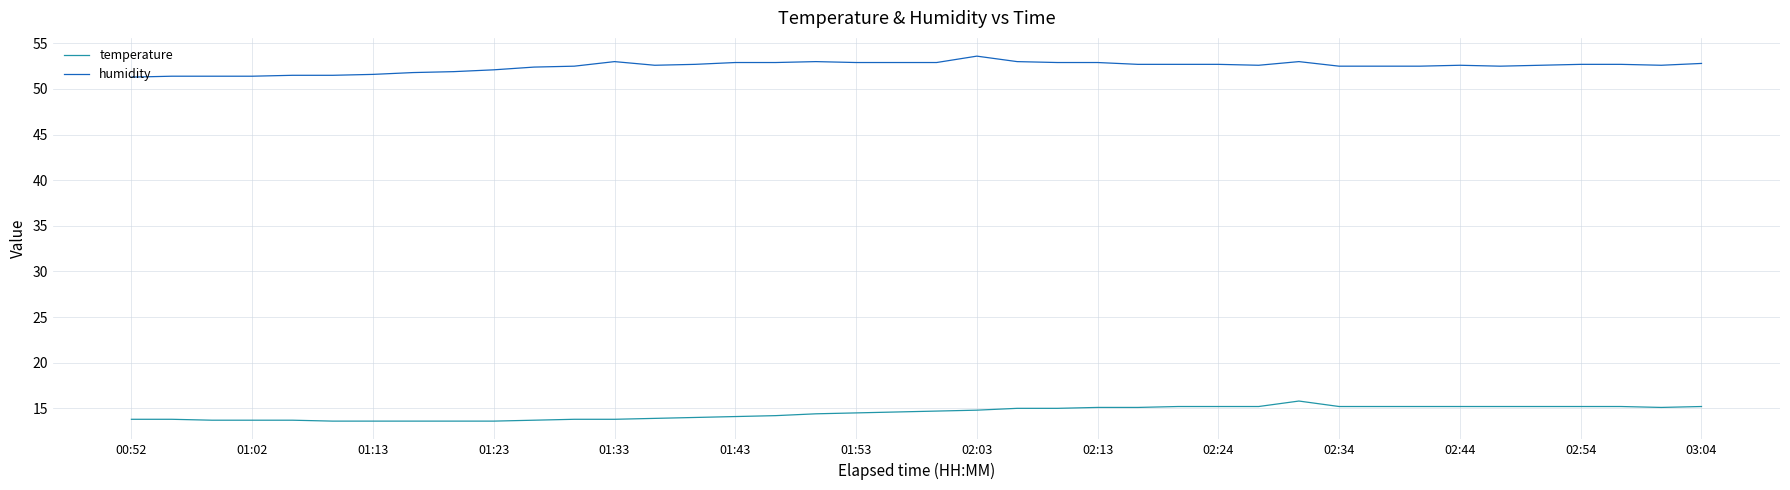

True or false: temperature and humidity cross at least once.

False